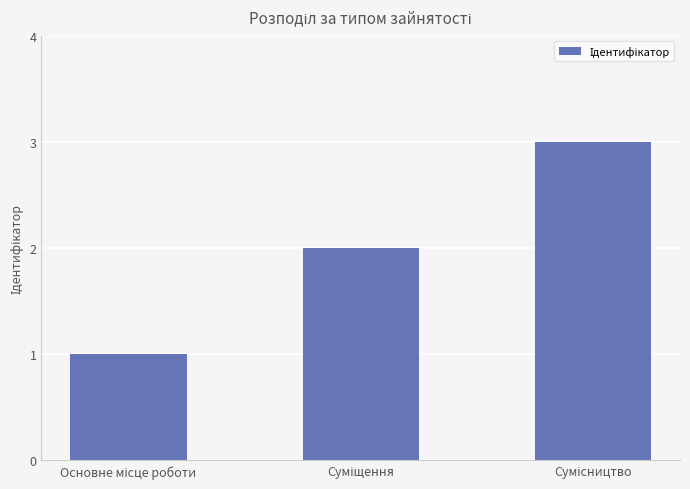

What is the greatest value displayed?

3